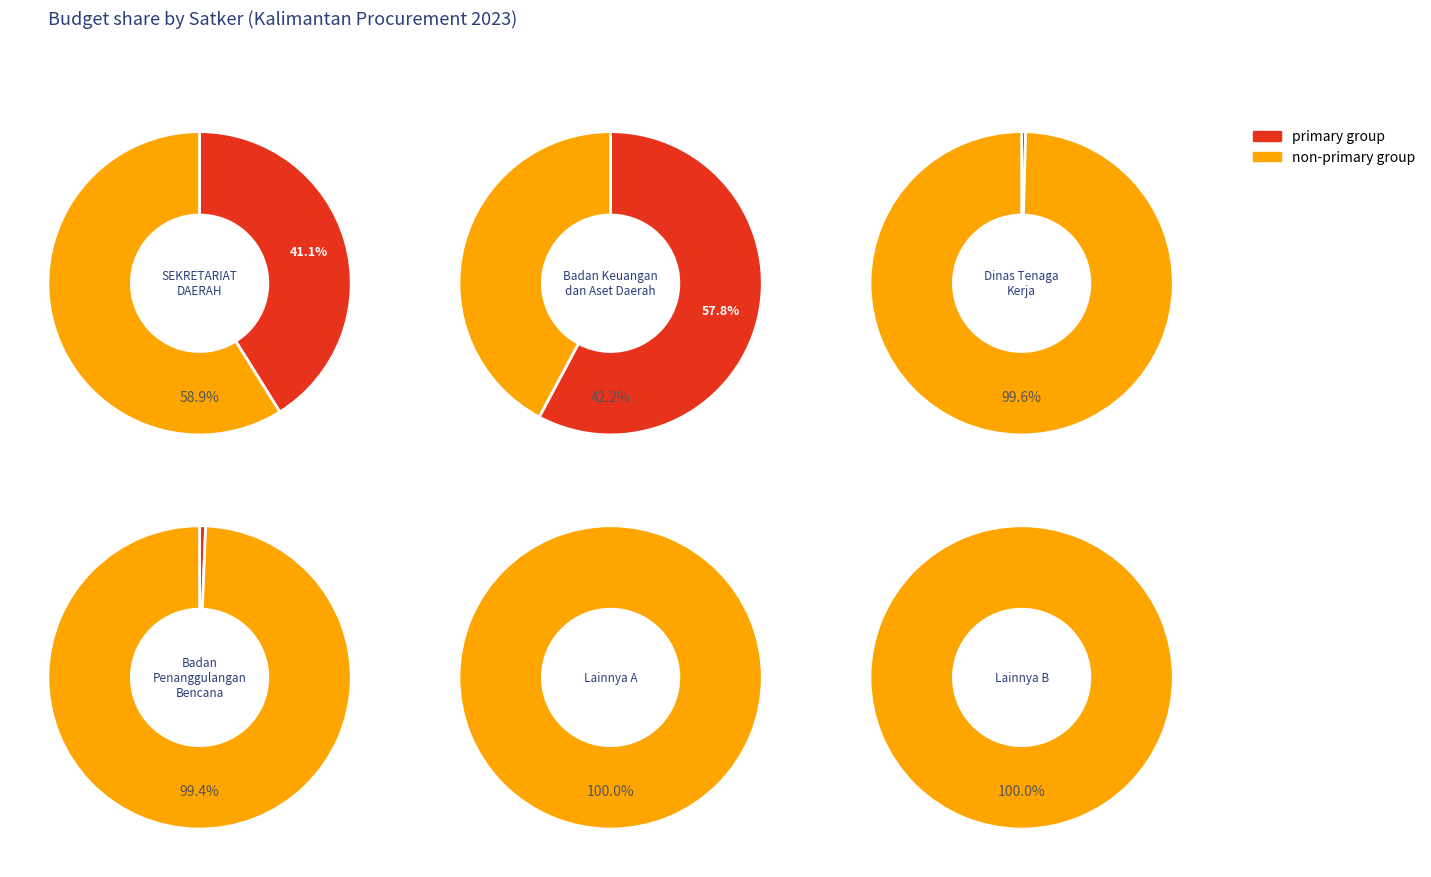

Is it true that 10 is 13% of the pie?

False